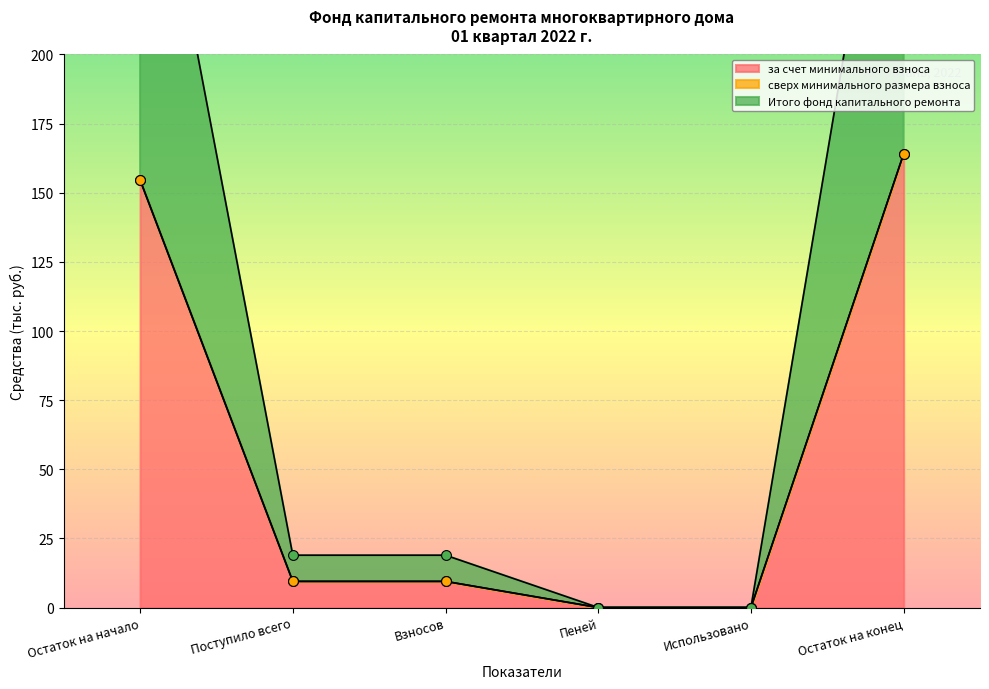

What is the highest value of the за счет минимального взноса series?

164.1